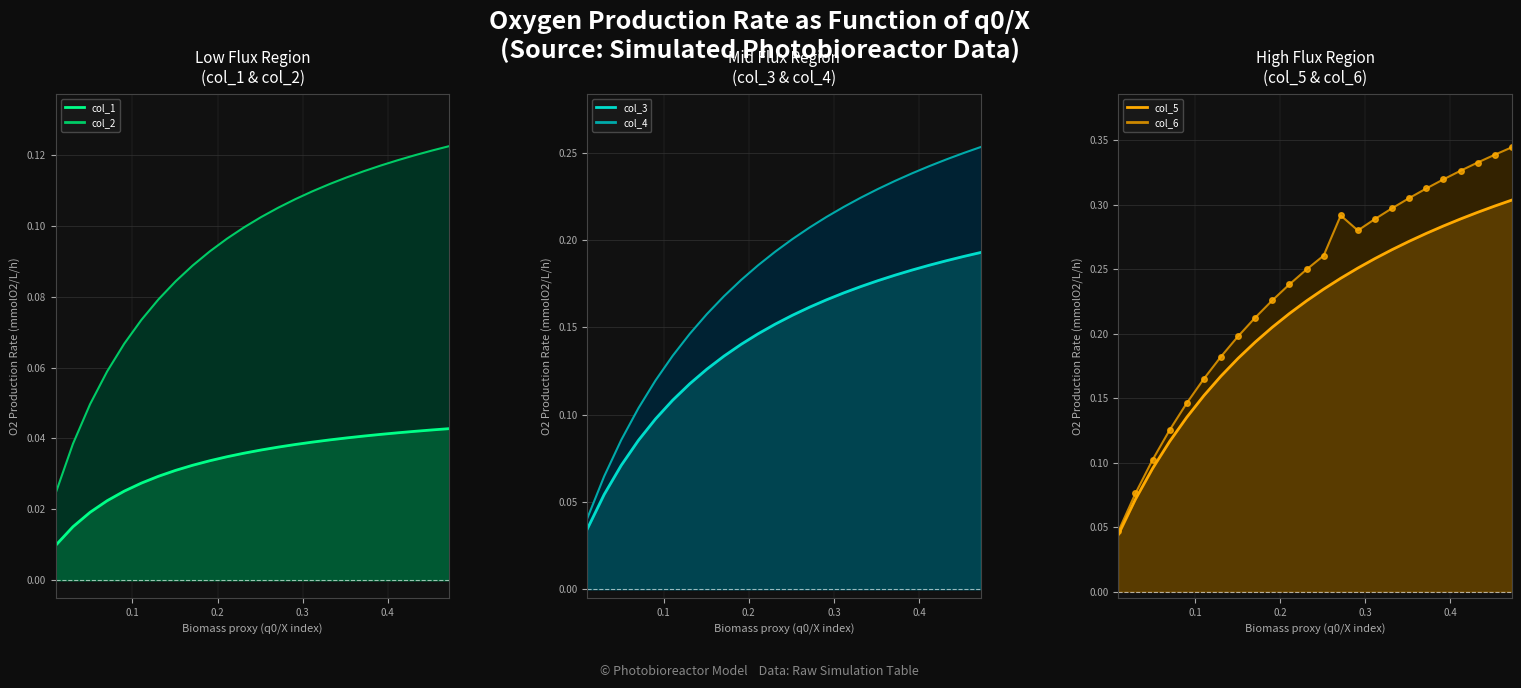

Reading left to right, list all the values displayed in this chart.

col_1: 0.0	0.0	0.0	0.0	0.0	0.0	0.0	0.0	0.0	0.0	0.0	0.0	0.0	0.0	0.0	0.0	0.0	0.0	0.0	0.0	0.0	0.0	0.0	0.0
col_2: 0.0	0.0	0.0	0.1	0.1	0.1	0.1	0.1	0.1	0.1	0.1	0.1	0.1	0.1	0.1	0.1	0.1	0.1	0.1	0.1	0.1	0.1	0.1	0.1
col_3: 0.0	0.1	0.1	0.1	0.1	0.1	0.1	0.1	0.1	0.1	0.1	0.2	0.2	0.2	0.2	0.2	0.2	0.2	0.2	0.2	0.2	0.2	0.2	0.2
col_4: 0.0	0.1	0.1	0.1	0.1	0.1	0.1	0.2	0.2	0.2	0.2	0.2	0.2	0.2	0.2	0.2	0.2	0.2	0.2	0.2	0.2	0.2	0.2	0.3
col_5: 0.0	0.1	0.1	0.1	0.1	0.2	0.2	0.2	0.2	0.2	0.2	0.2	0.2	0.2	0.3	0.3	0.3	0.3	0.3	0.3	0.3	0.3	0.3	0.3
col_6: 0.0	0.1	0.1	0.1	0.1	0.2	0.2	0.2	0.2	0.2	0.2	0.2	0.3	0.3	0.3	0.3	0.3	0.3	0.3	0.3	0.3	0.3	0.3	0.3